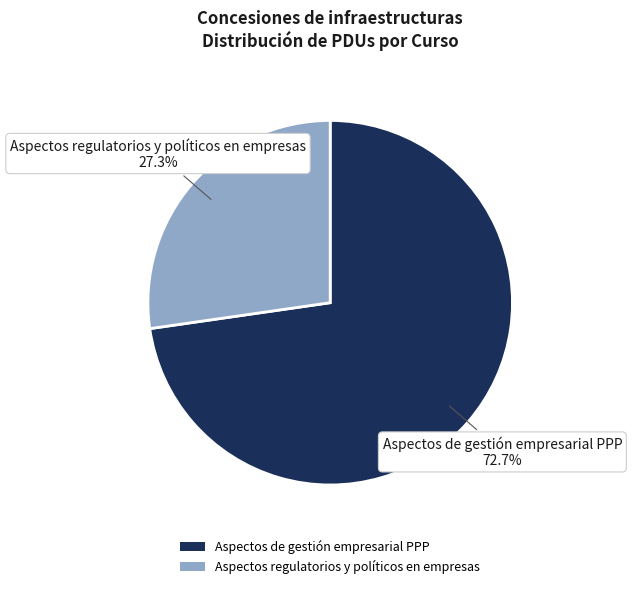

Do Aspectos de gestión empresarial PPP and Aspectos regulatorios y políticos en empresas together represent more than half of the pie?

Yes